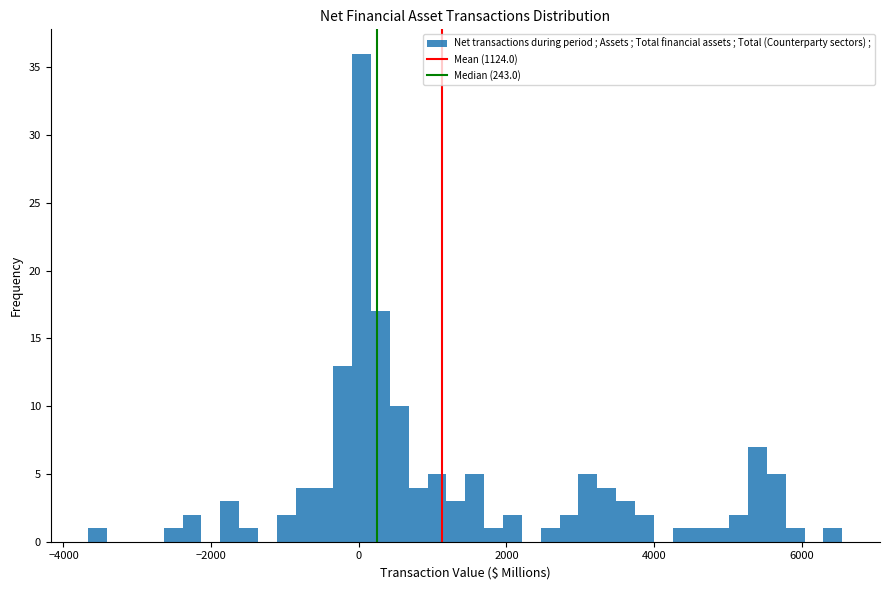

Read against the x-axis, roughly where is the centre of the tallest bar?

0